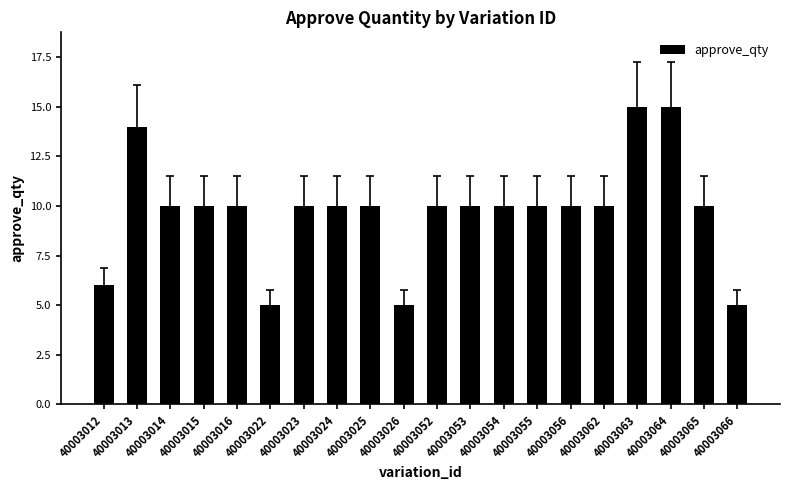

True or false: the data shows 15 at 40003064.

True